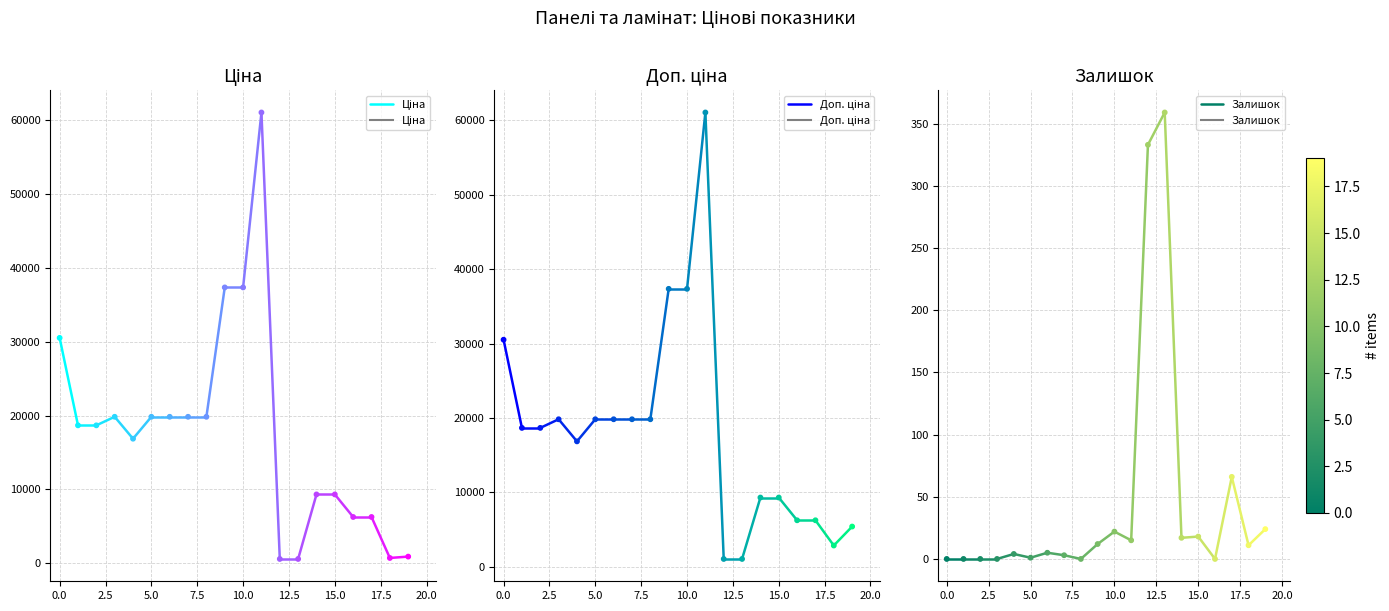

Is the value of Ціна at 0.0 greater than the value of Доп. ціна at 0.0?

No